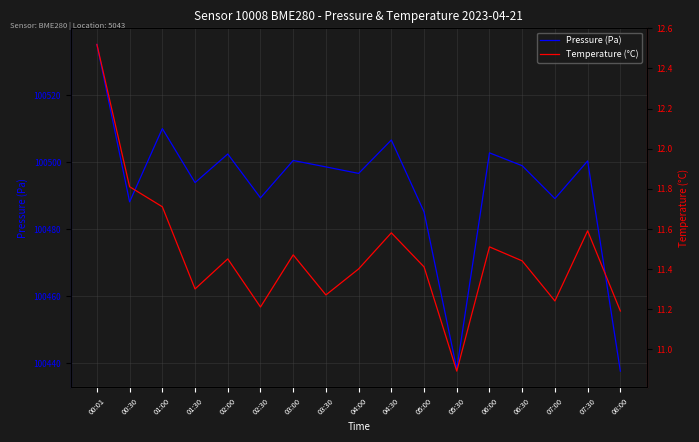

What is the label of the 1st point from the left?

00:01